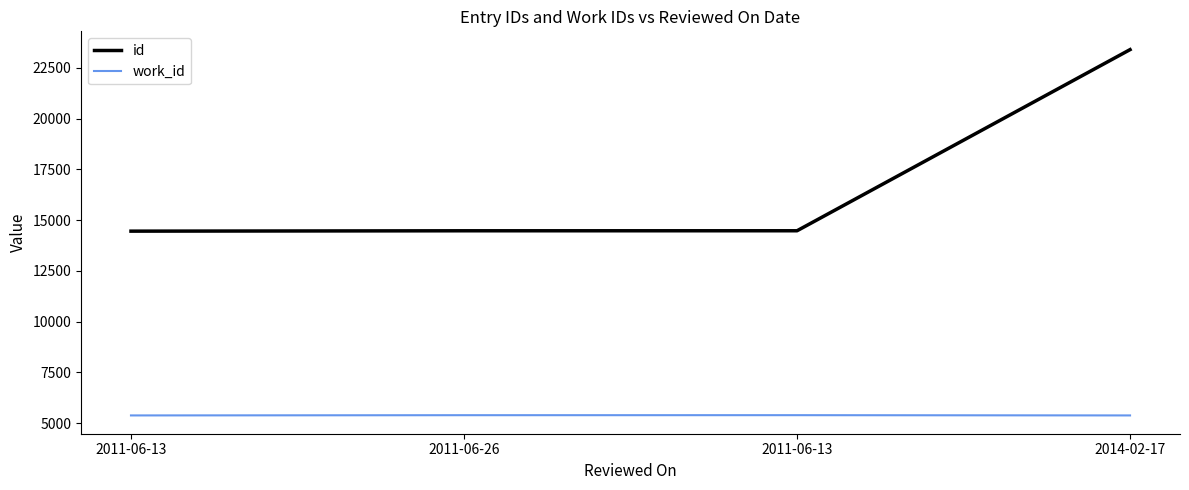

At 2011-06-13, list the series in order from smallest to largest.

work_id, id